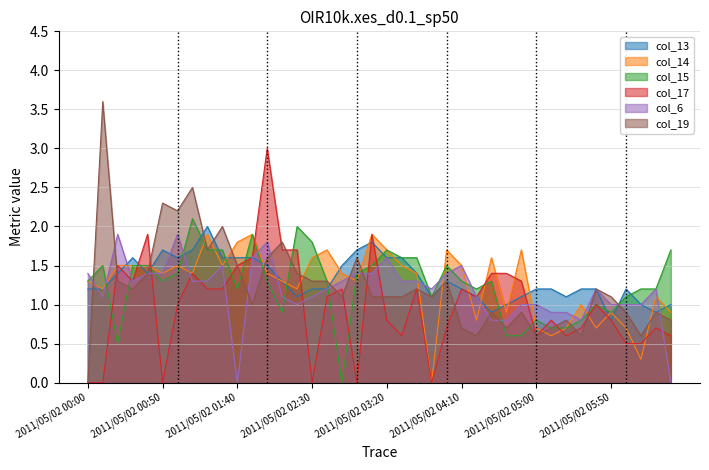

Which series ends up on top after the final intersection of col_15 and col_13?

col_15